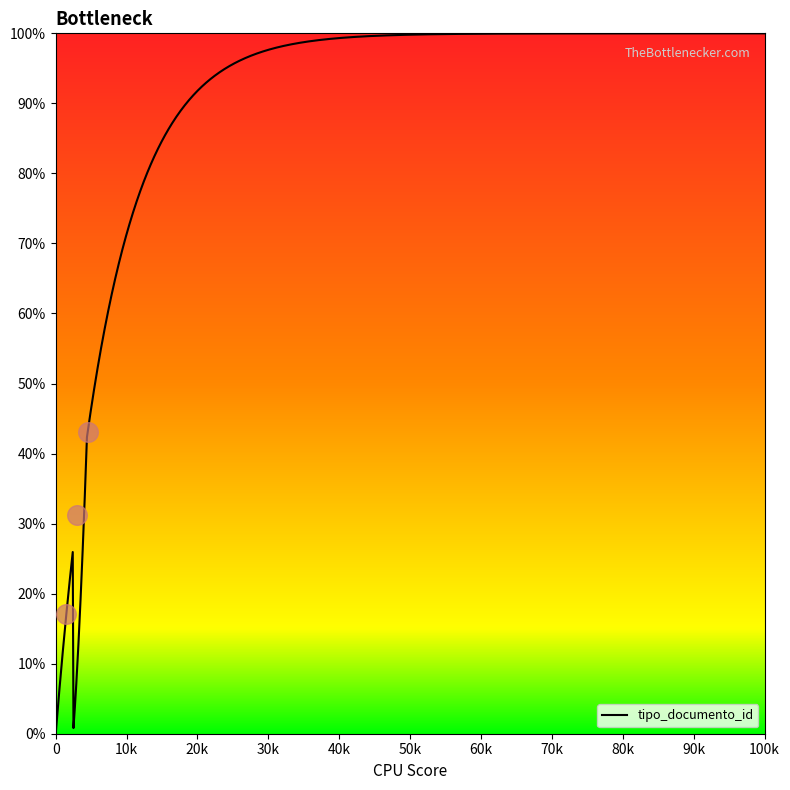

Is it true that tipo_documento_id equals 40.7 at 0?

False